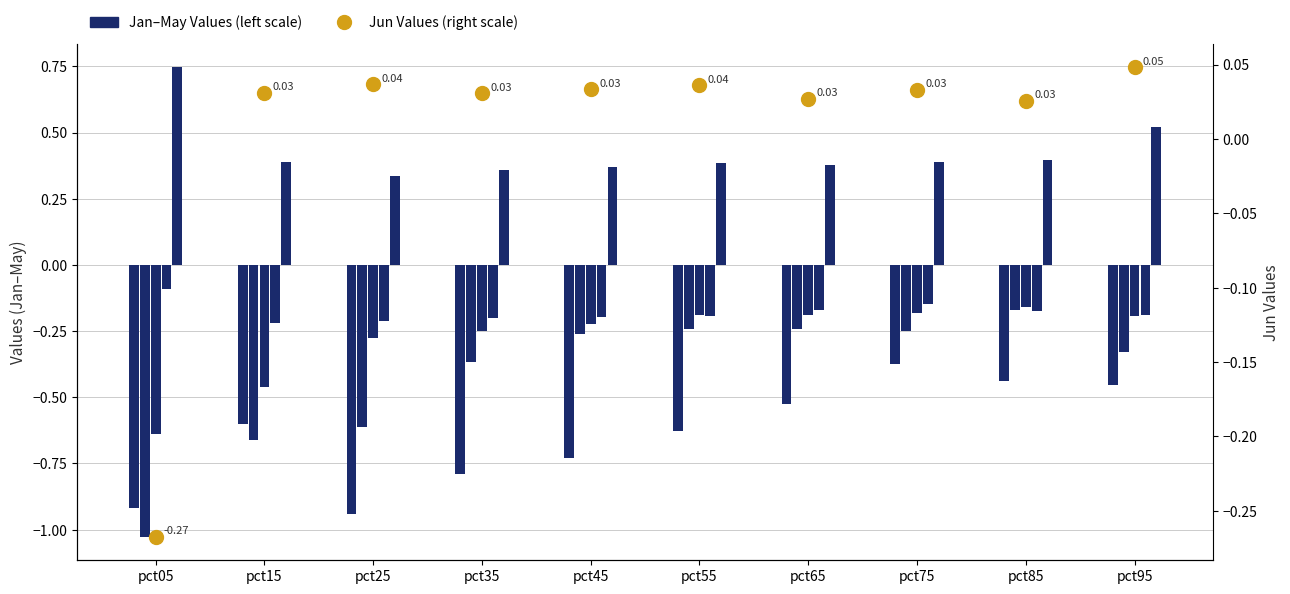

How many groups of bars are there?

10